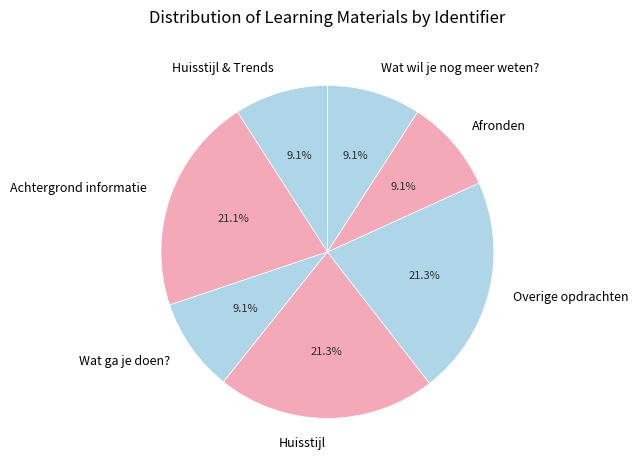

To the nearest percent, what portion does Huisstijl represent?

21%